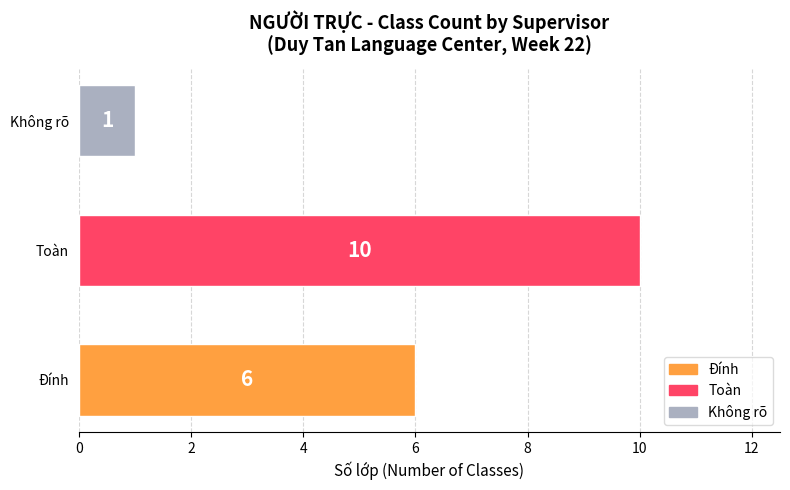

Rank the categories by value from lowest to highest.

Không rõ, Đính, Toàn